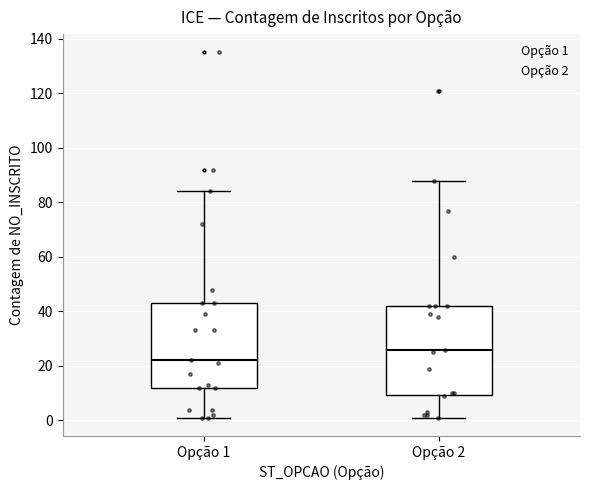

Reading left to right, transcribe this box plot: for each box, give where its median line is, the range the box spans, and where its two whiskers end, as read against the y-axis. The values are not printed on the chart, so give them approximately, as read against the axis.

Opção 1: median 22, box 12 to 44, whiskers 2 to 84
Opção 2: median 26, box 10 to 42, whiskers 2 to 88